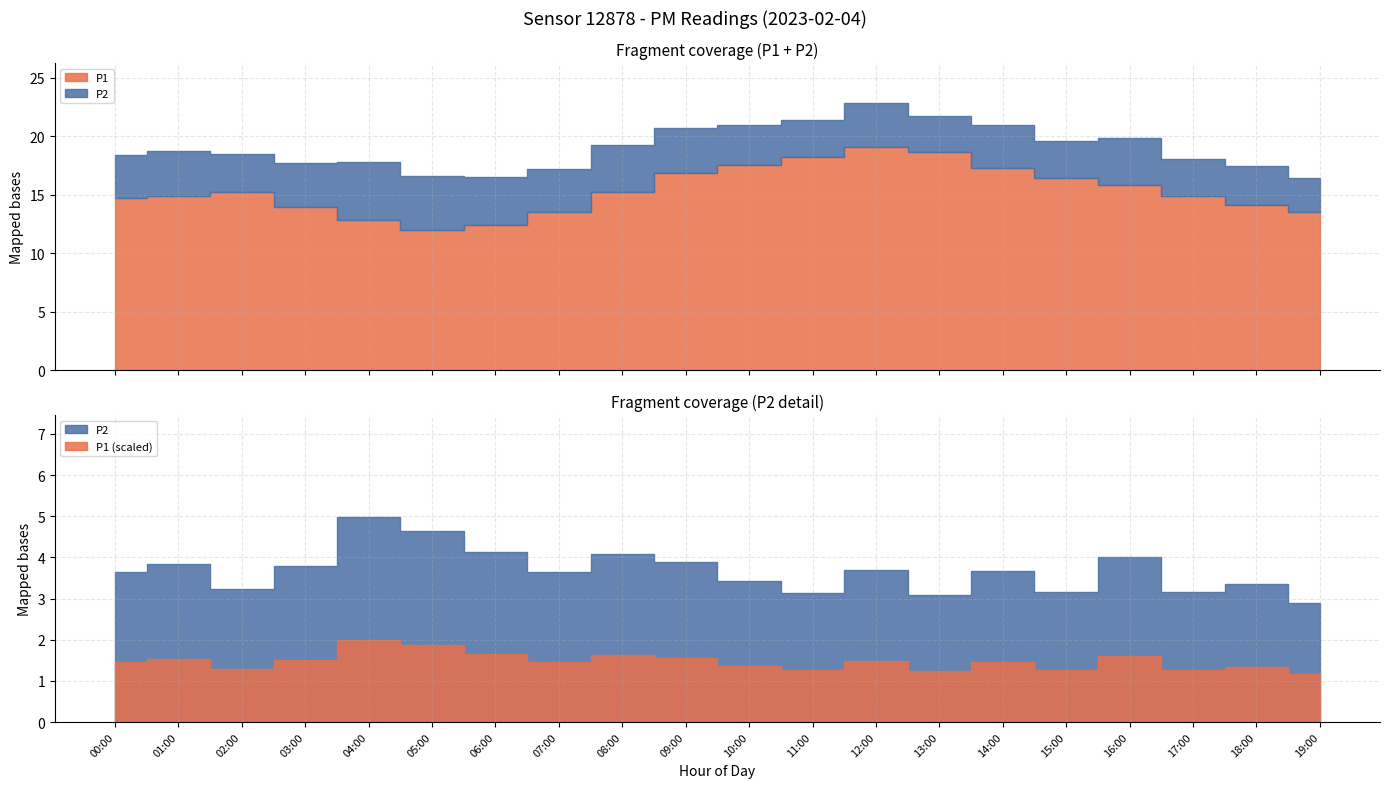

What is the value of the P2 point at the 12th from the left?

3.1